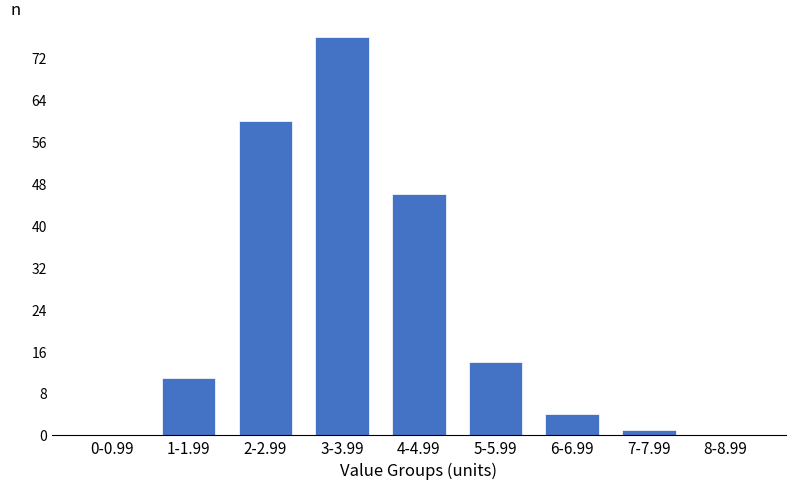

Reading right to left, extract all data points from this chart.

8-8.99=0	7-7.99=1	6-6.99=4	5-5.99=14	4-4.99=46	3-3.99=76	2-2.99=60	1-1.99=11	0-0.99=0